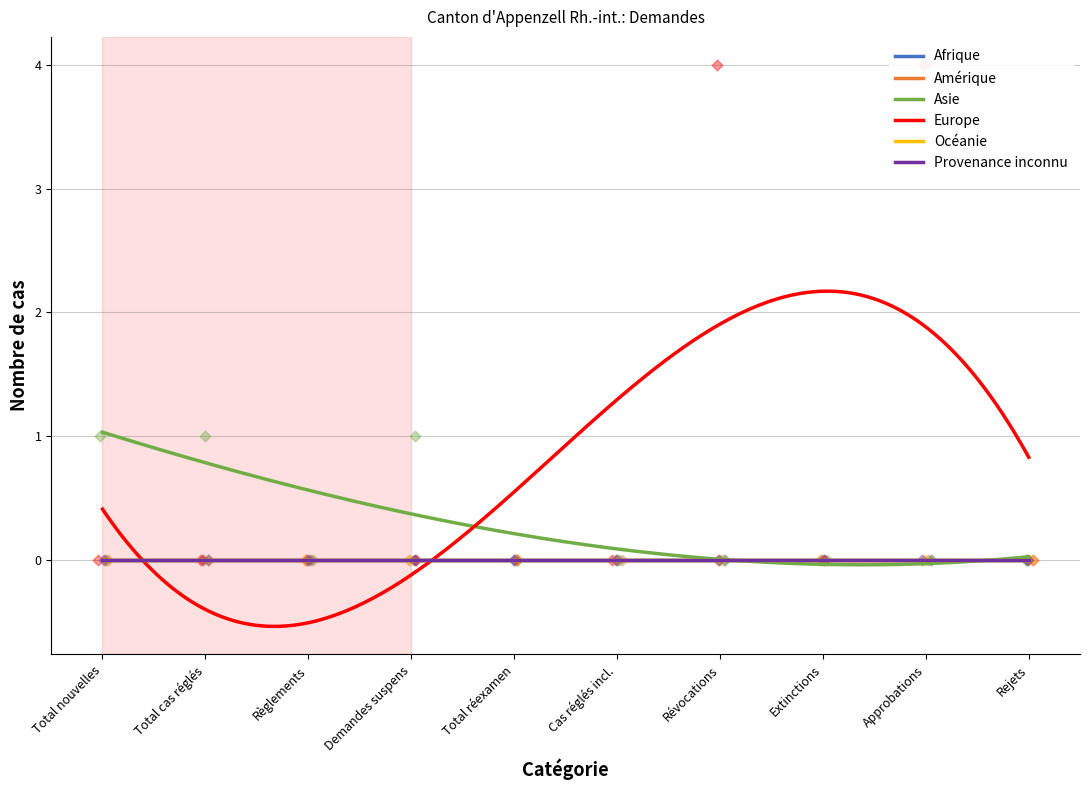

Which series reaches the minimum Y coordinate?

Afrique